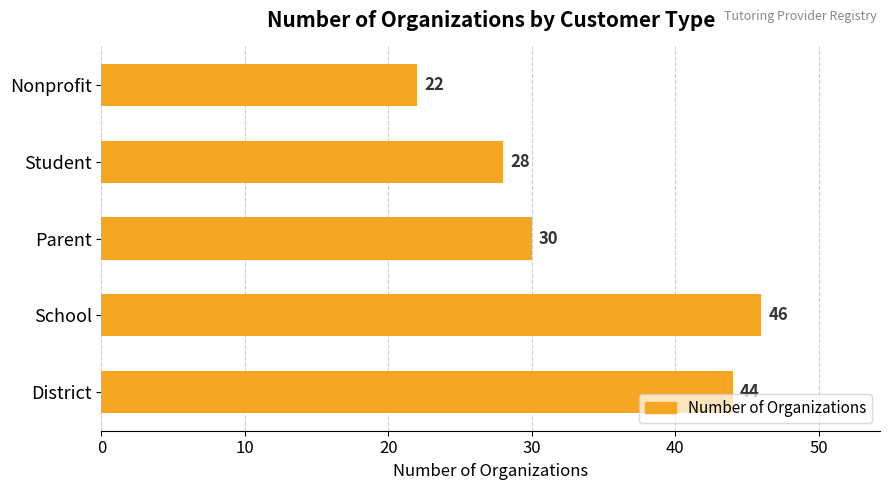

Which category has the lowest value across all series?

Nonprofit